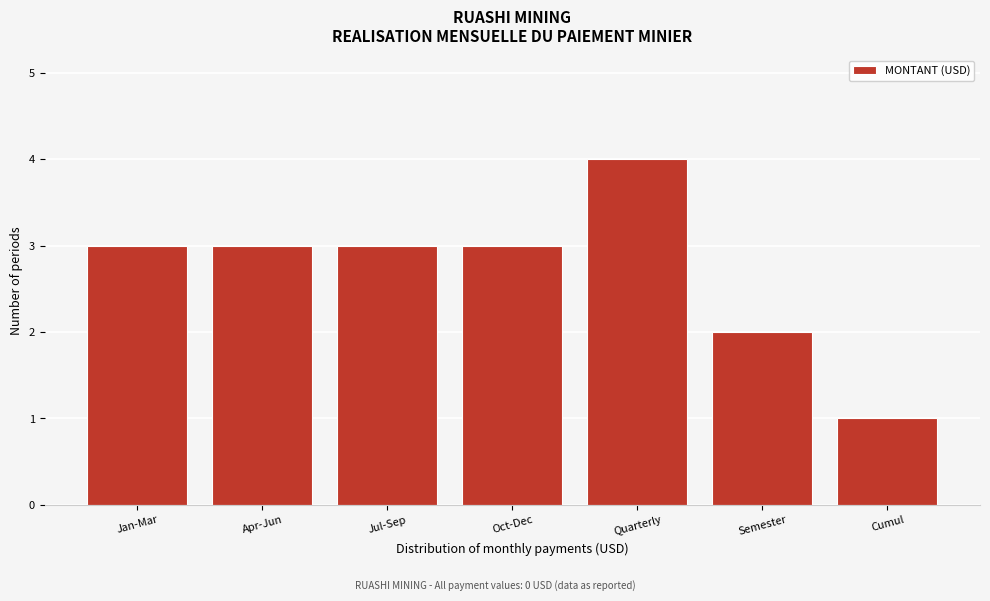

Reading left to right, transcribe all the data shown in this chart.

Jan-Mar=3	Apr-Jun=3	Jul-Sep=3	Oct-Dec=3	Quarterly=4	Semester=2	Cumul=1